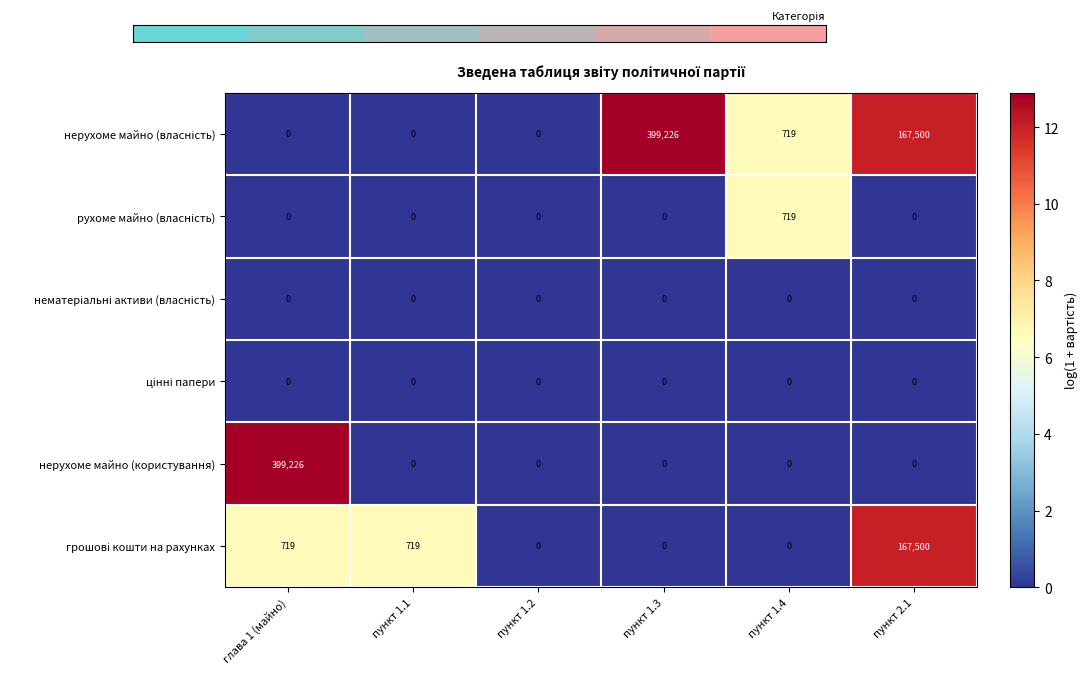

What is the difference between the highest and lowest values at глава 1 (майно)?

399226